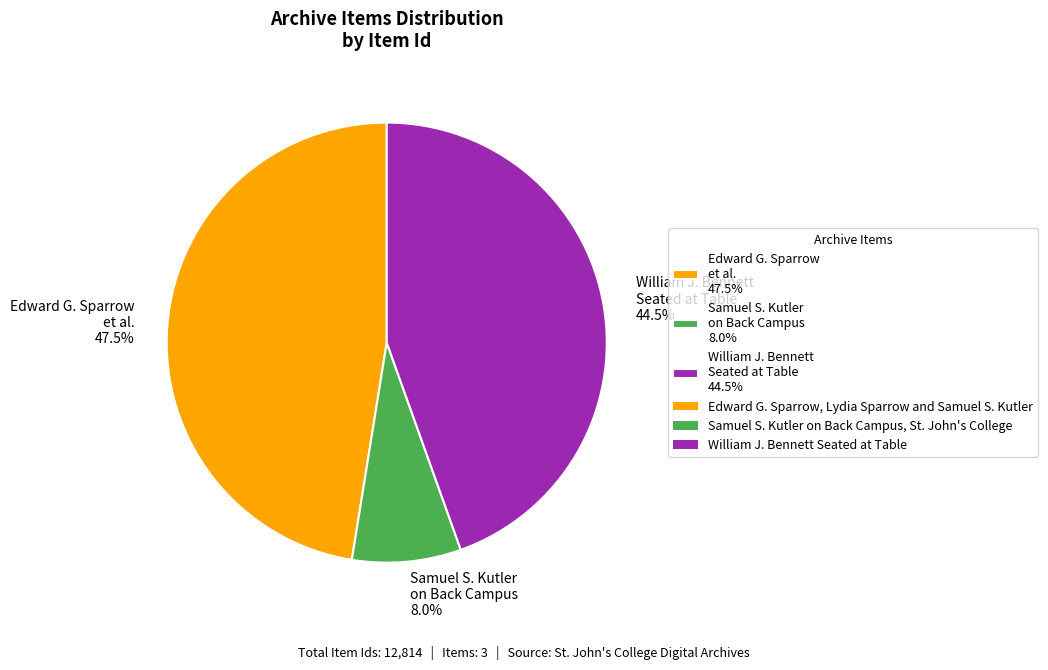

How many segments does this pie chart have?

3